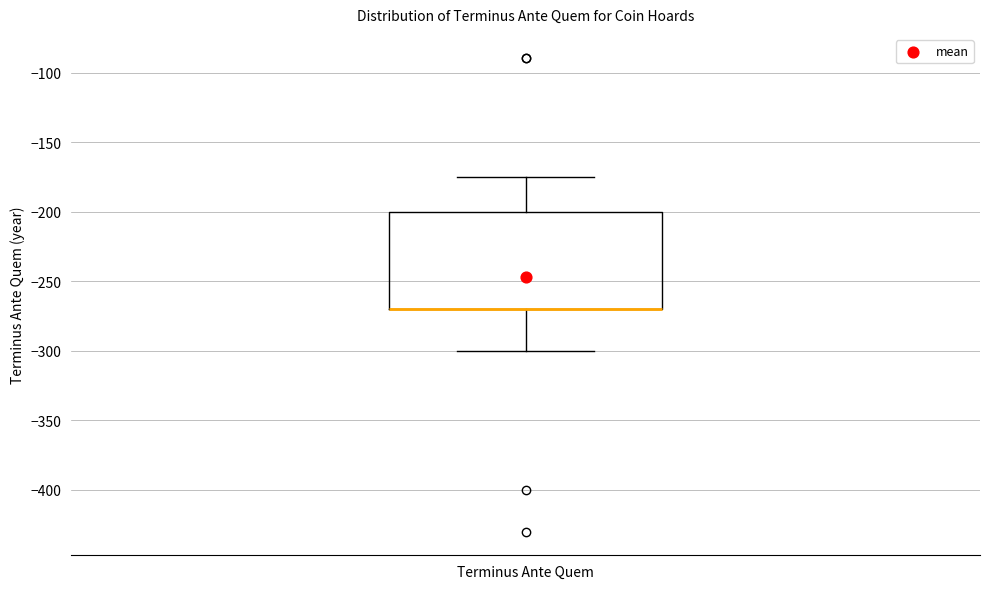

Transcribe this box plot: give where the median line is, the range the box spans, and where the two whiskers end, as read against the y-axis. The values are not printed on the chart, so give them approximately, as read against the axis.

median -270 (drawn on the box's lower edge), box -270 to -200, whiskers -300 to -175